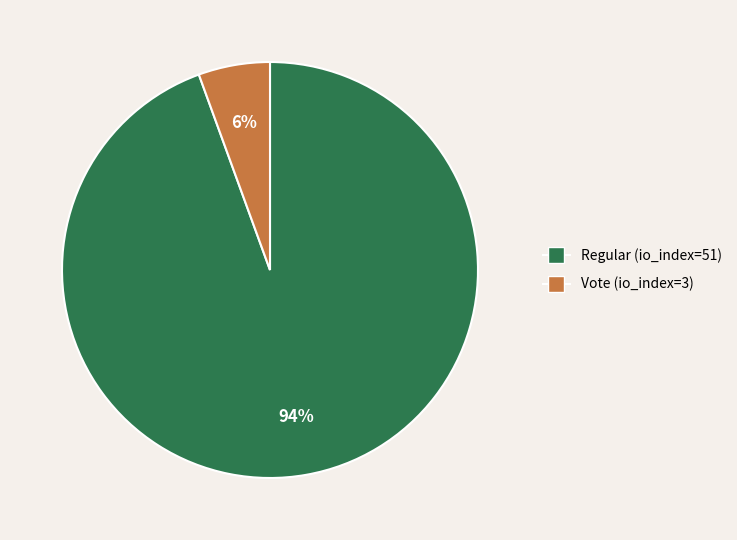

To the nearest percent, what portion does Vote (io_index=3) represent?

6%